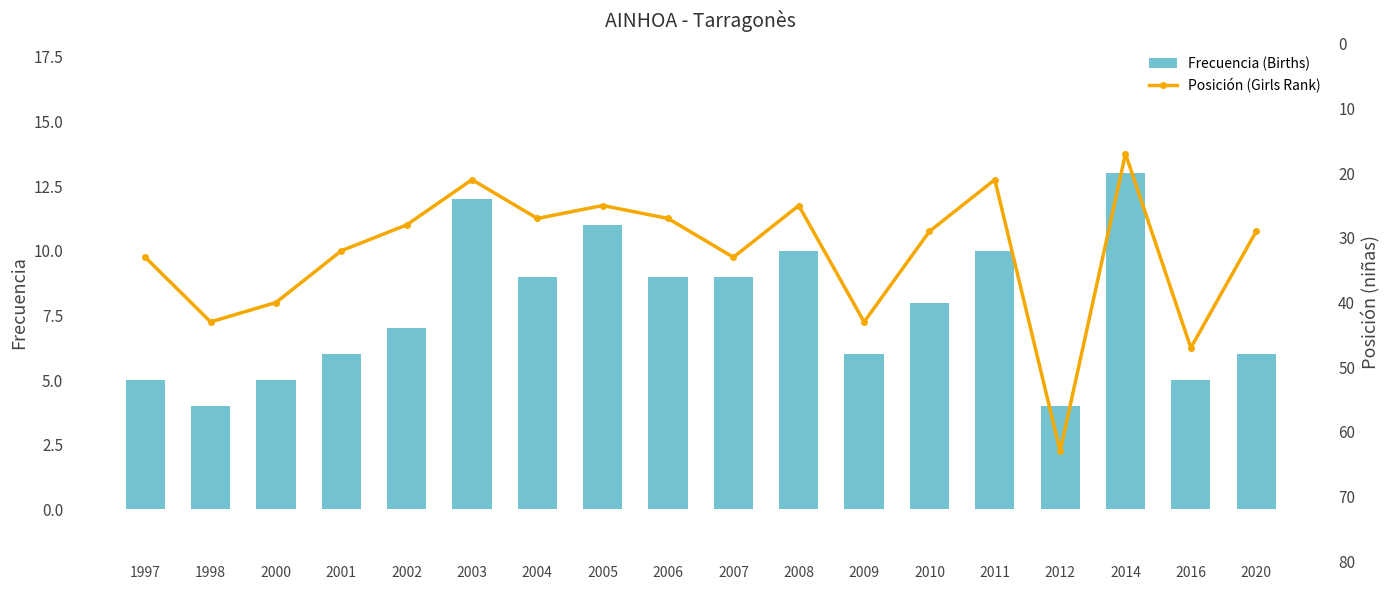

What is the difference between the second highest and minimum values in the Frecuencia (Births) series?

8